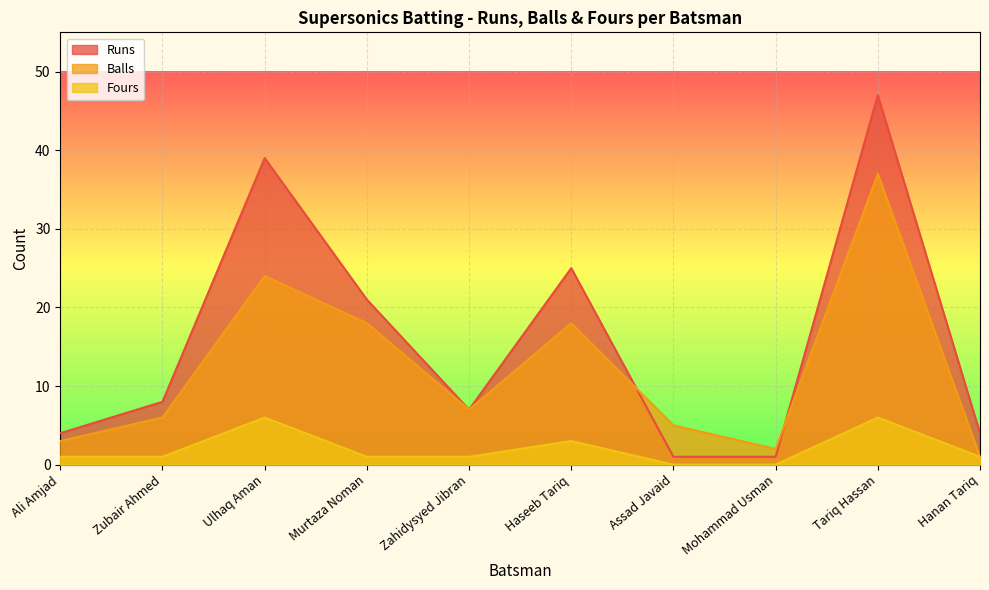

The Runs series shows 39 at Ulhaq Aman. True or false?

True